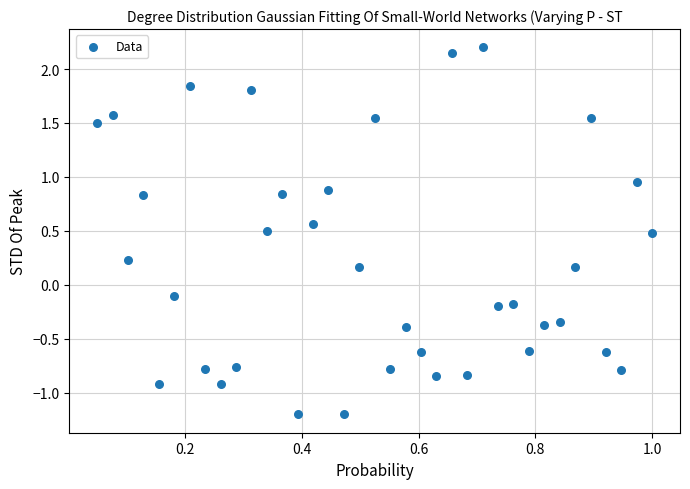

What is the range of X values (max minus min)?

0.9